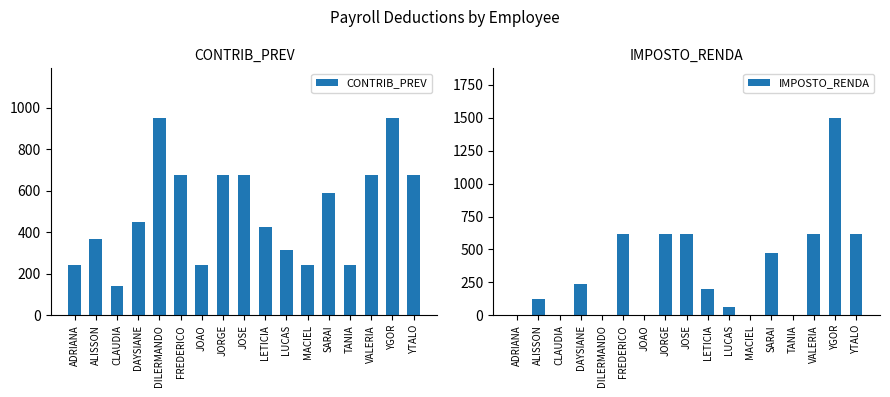

Reading left to right, extract all data points from this chart.

CONTRIB_PREV: 240.7	368.3	143.9	448.5	951.6	675.3	240.7	675.3	675.3	425.4	317.1	240.7	591.3	240.7	675.3	951.6	675.3
IMPOSTO_RENDA: 5.2	127.4	0.0	237.0	0.0	618.7	5.2	618.7	618.7	199.8	63.5	5.2	477.0	5.2	618.7	1499.2	618.7